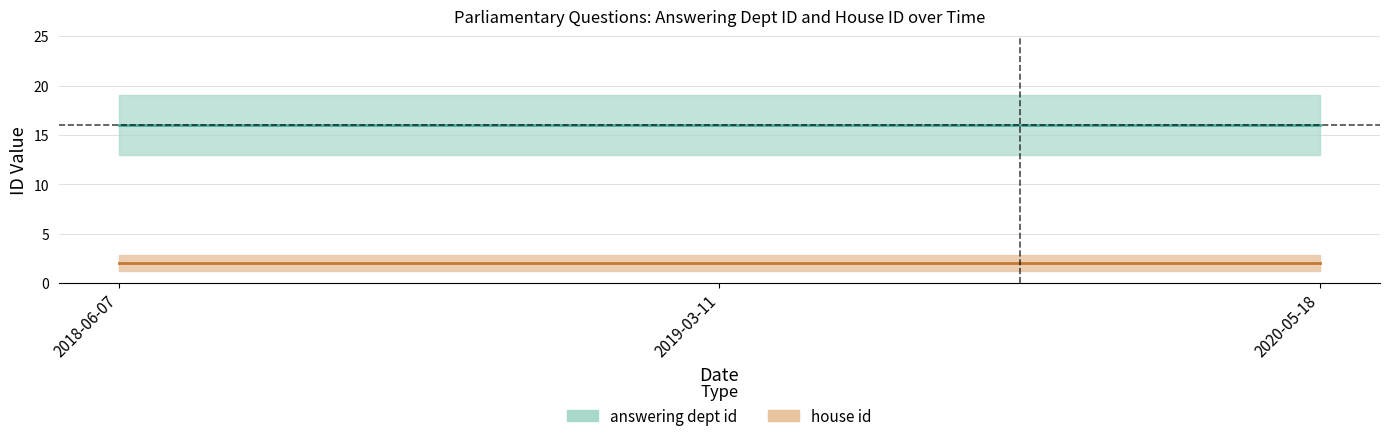

List the series in order of their overall mean, lowest first.

house id, answering dept id